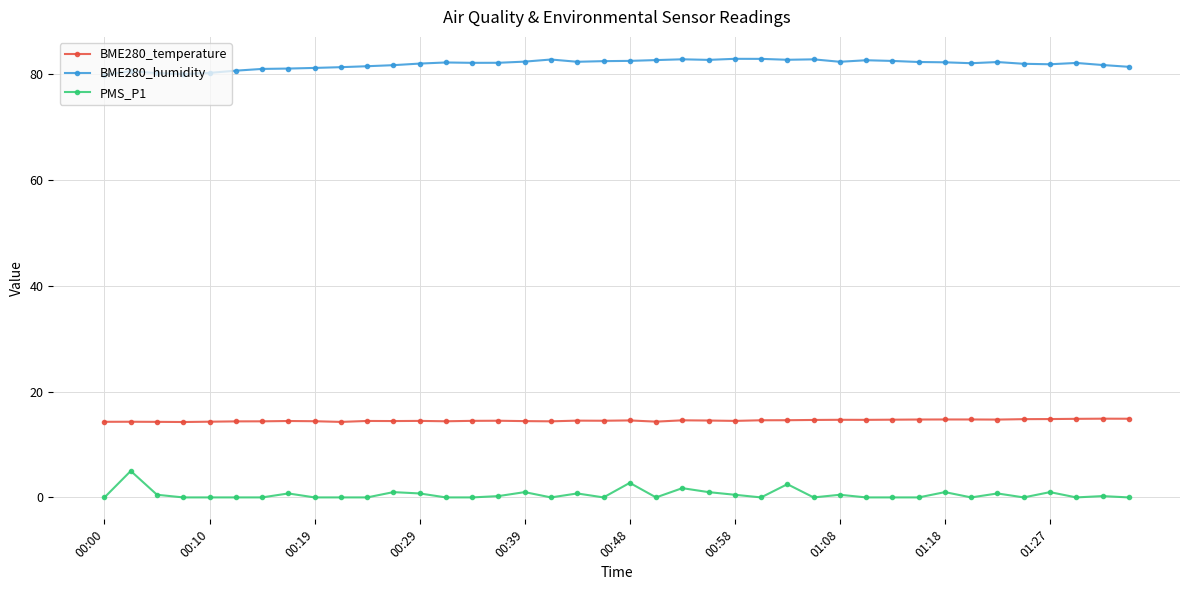

In BME280_humidity, how many points are higher than both neighbors (excluding endpoints)?

9